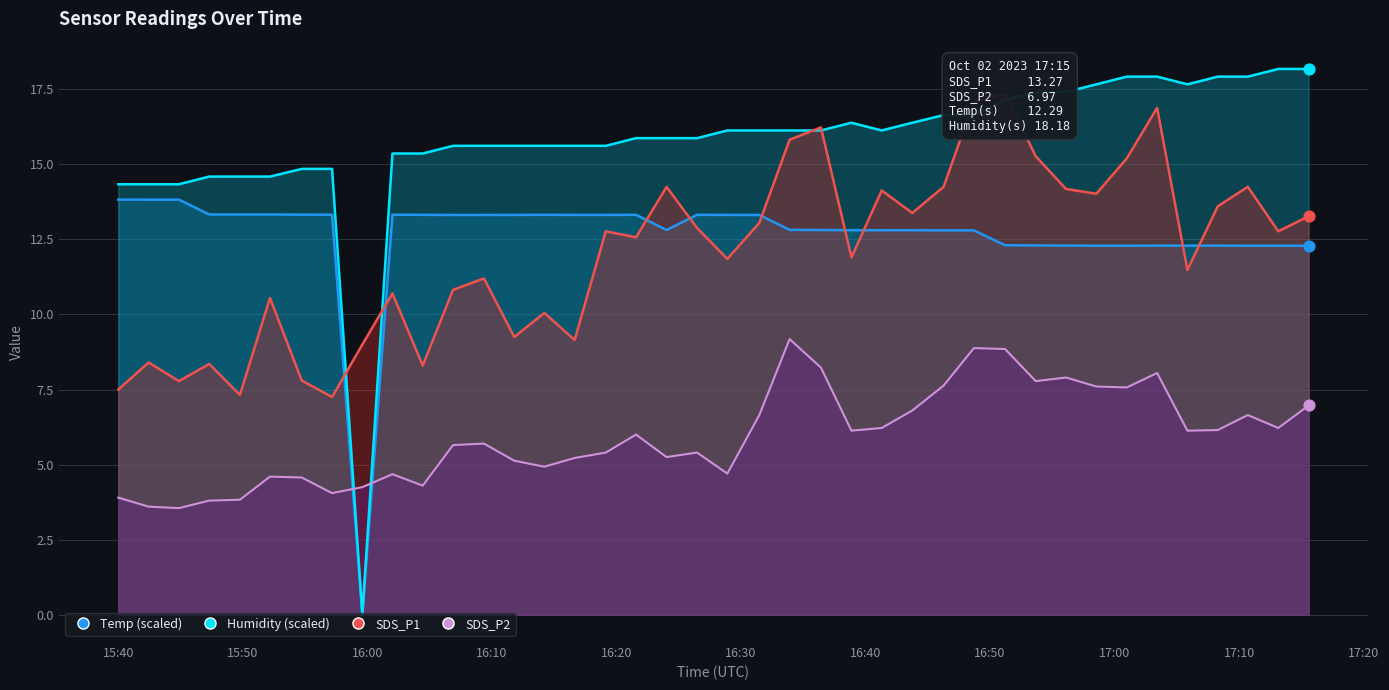

Which series reaches the minimum Y coordinate?

Humidity